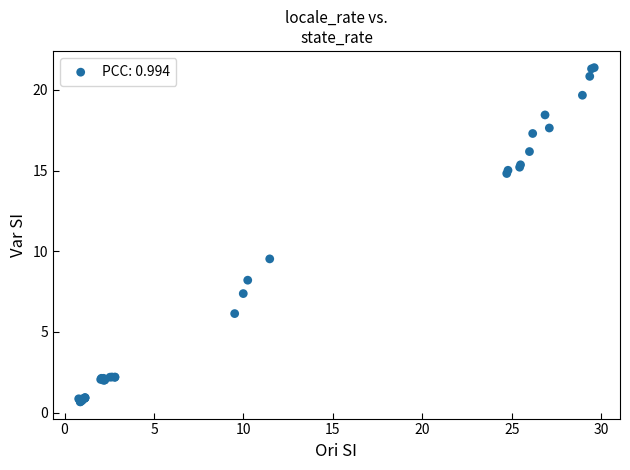

What Y value in the scatter plot is closest to 11?

9.5